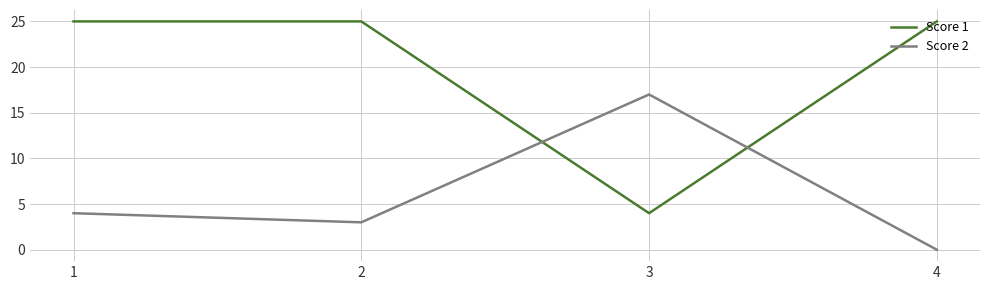

Does the chart display data point markers on the line(s)?

No